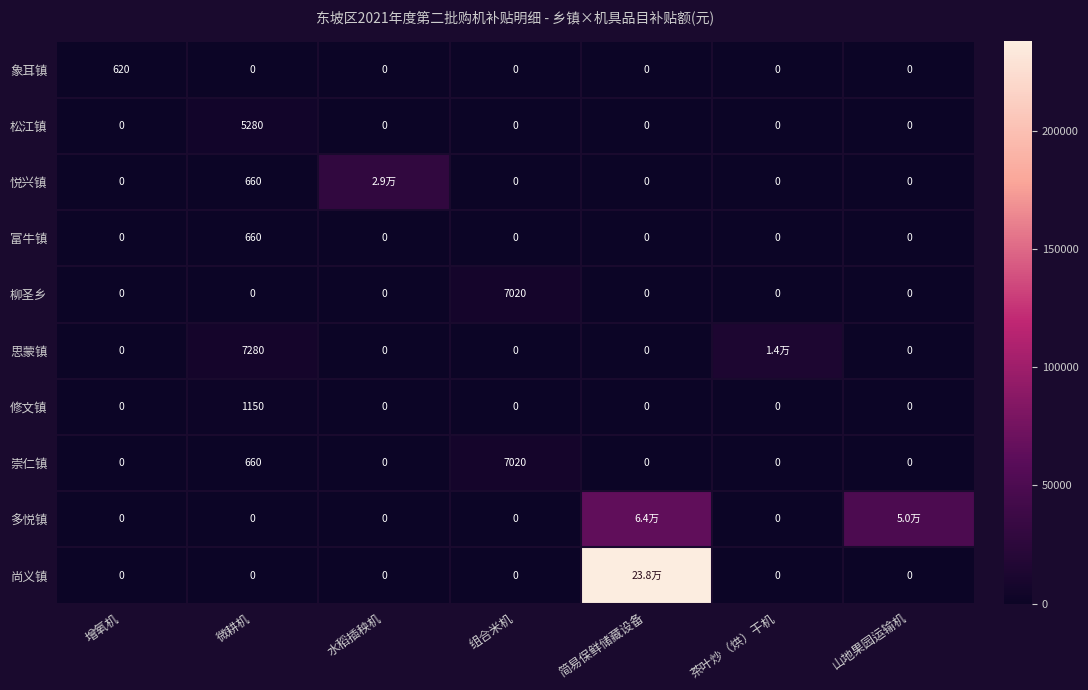

What is the total value across all series at 增氧机?

620